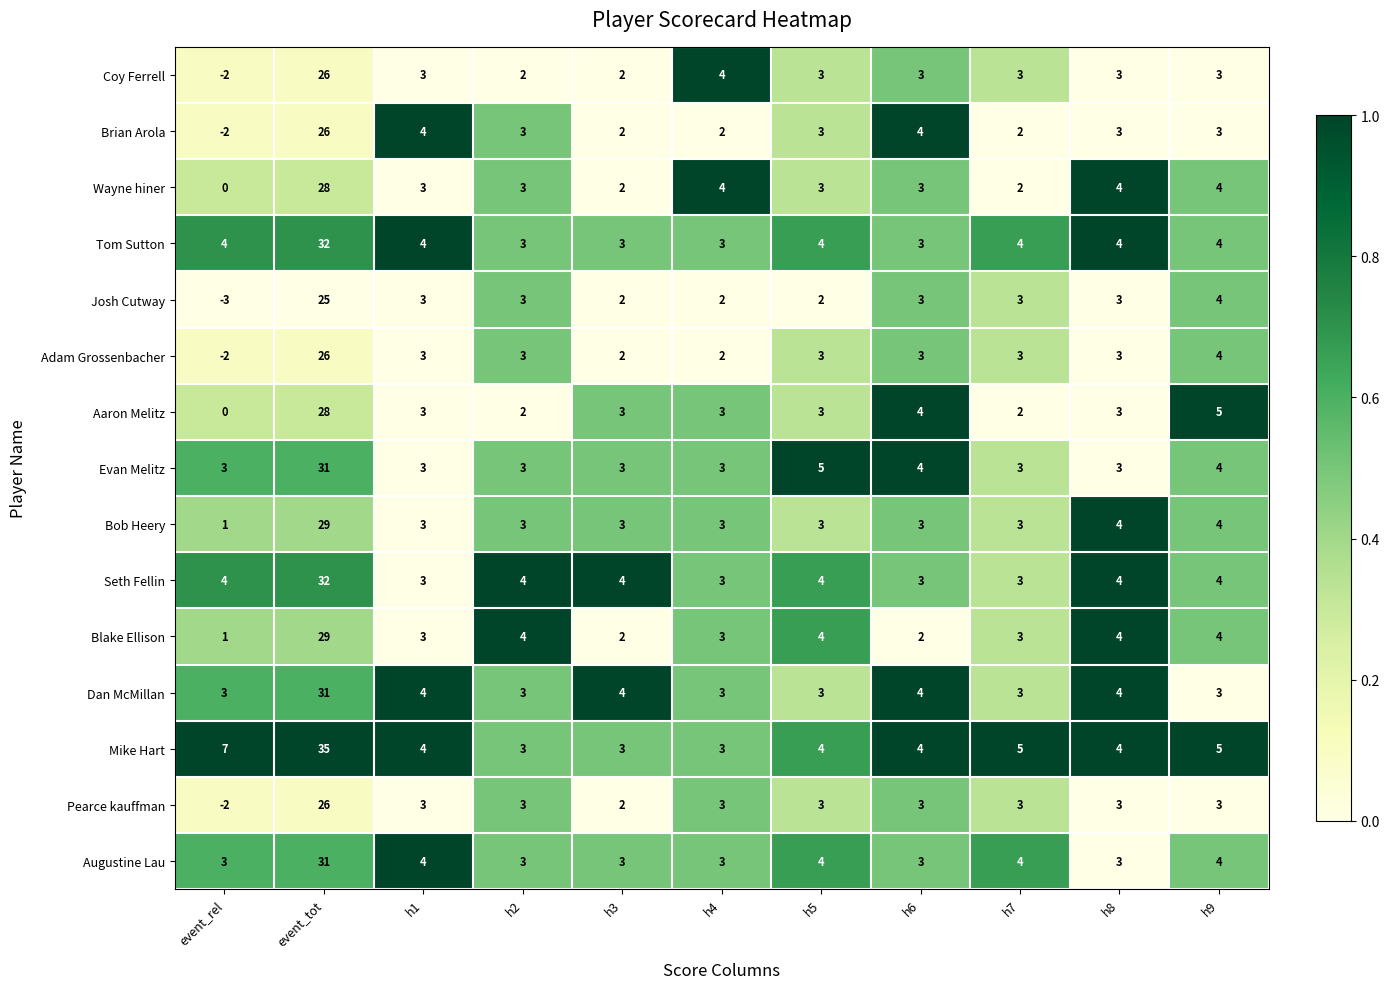

What is the difference between the second highest and minimum values in the Brian Arola series?

6